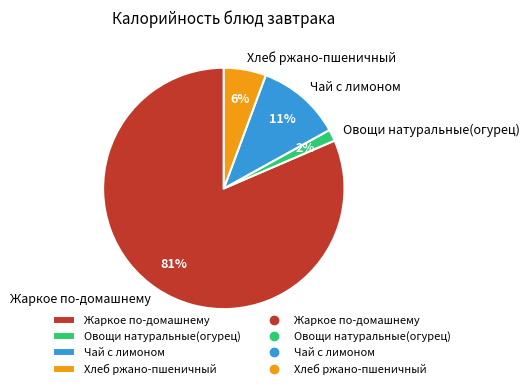

Is the sum of Чай с лимоном and Жаркое по-домашнему greater than half?

Yes